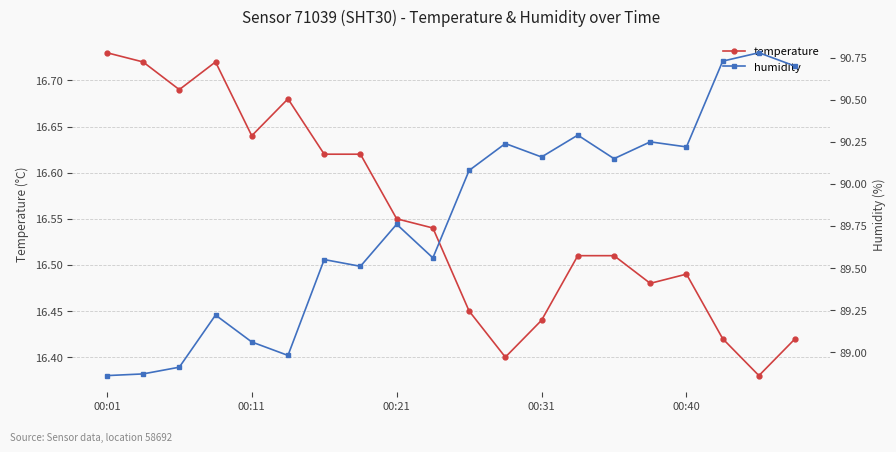

At how many categories does at least one series exceed 40?

20